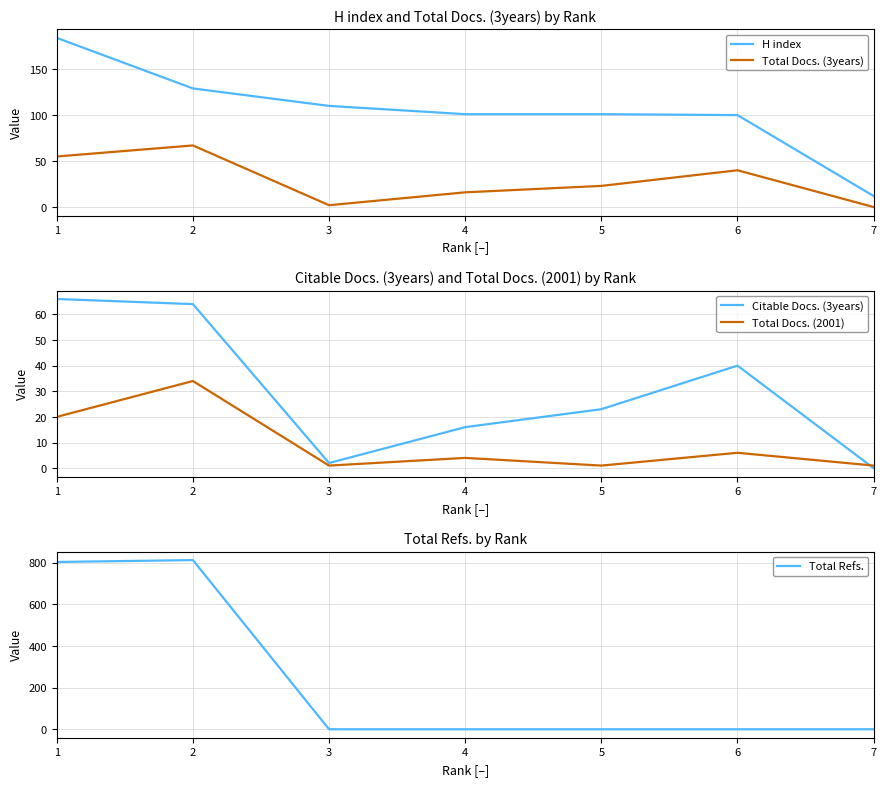

What is the total value across all series at 4?

137